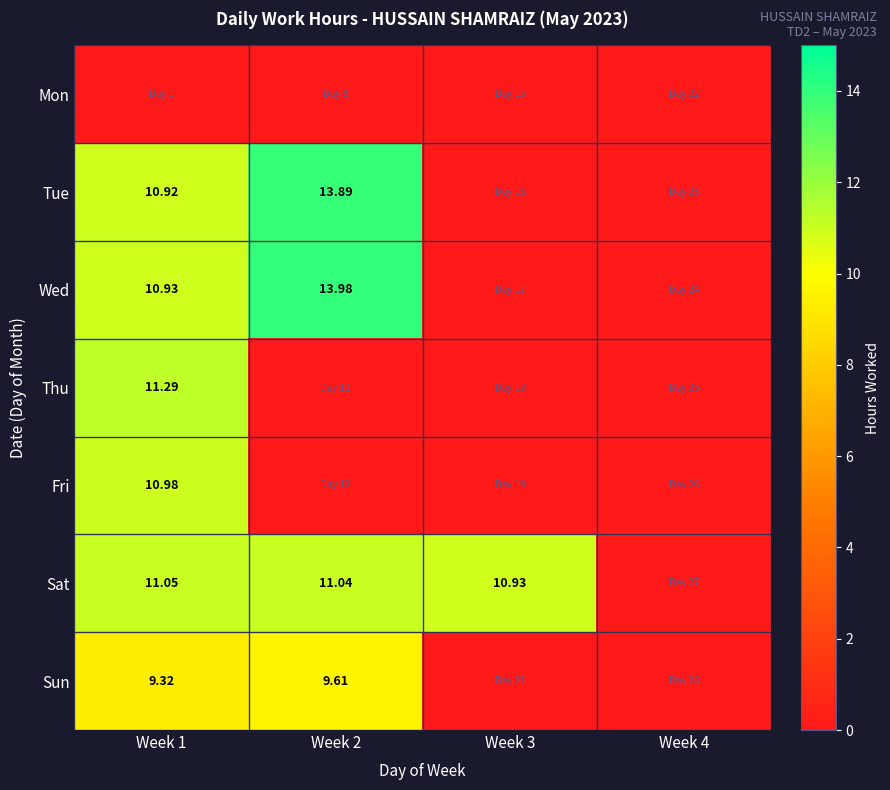

What is the total value across all series at Week 3?

10.9